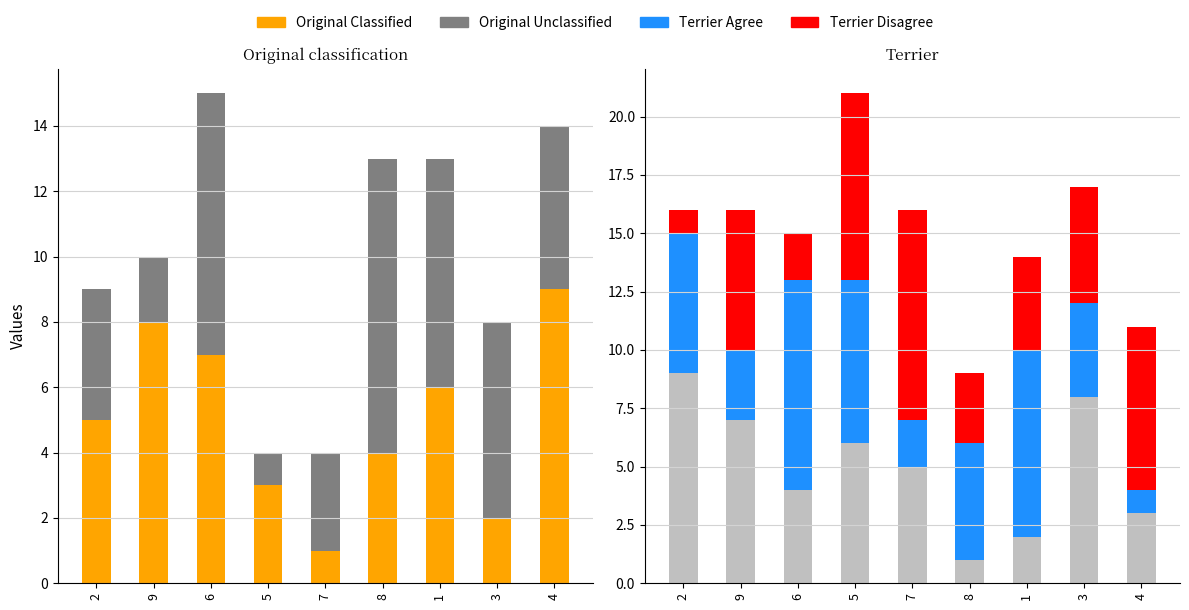

What position from the left is 8?

6